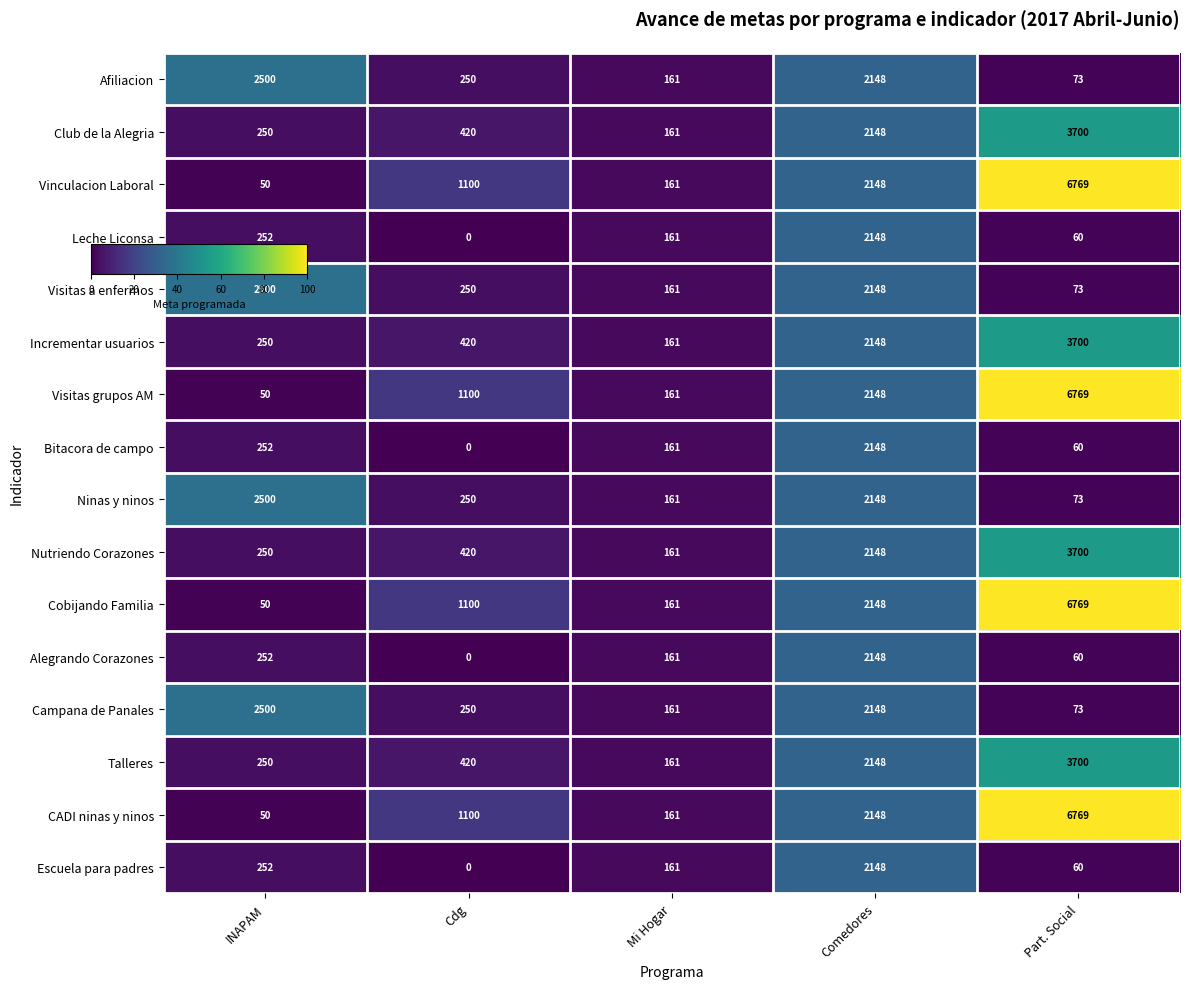

At which category is the sum across all series the highest?

Part. Social